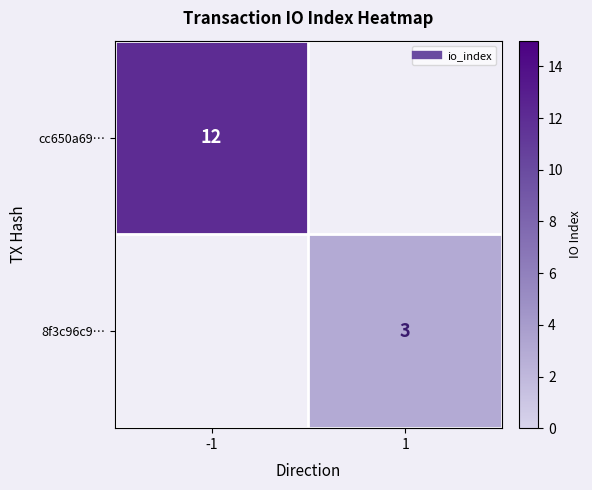

How many categories are shown in the chart?

2